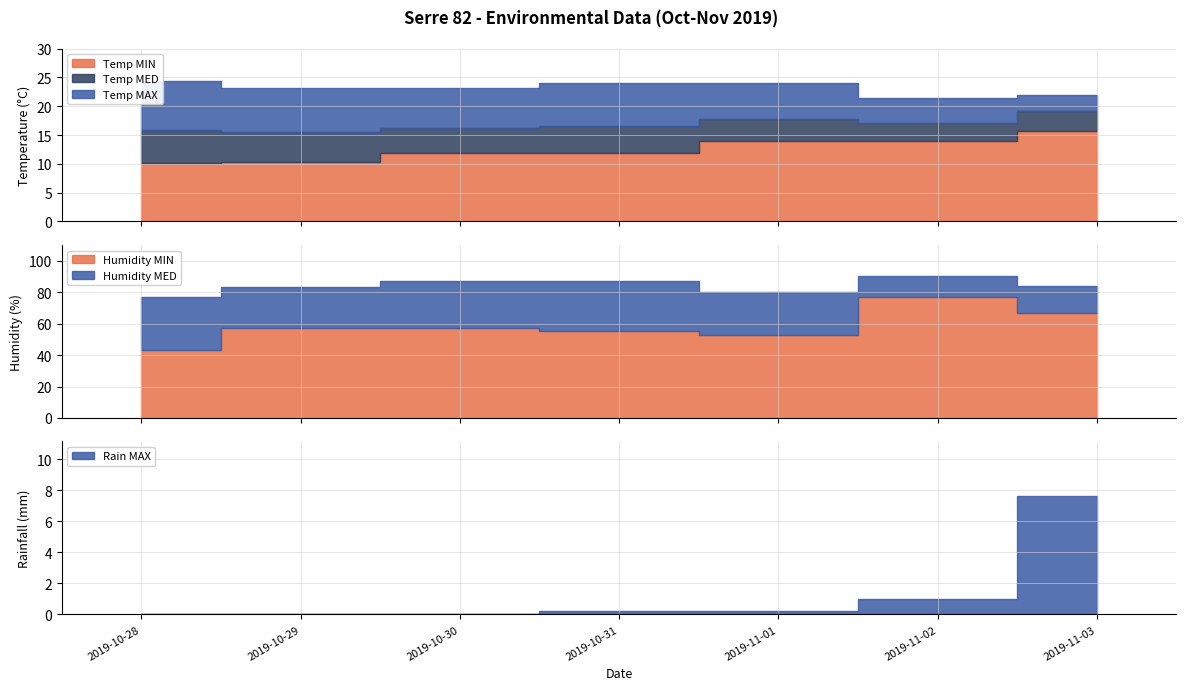

True or false: Temp MIN has more than 0 points higher than both neighbors.

False